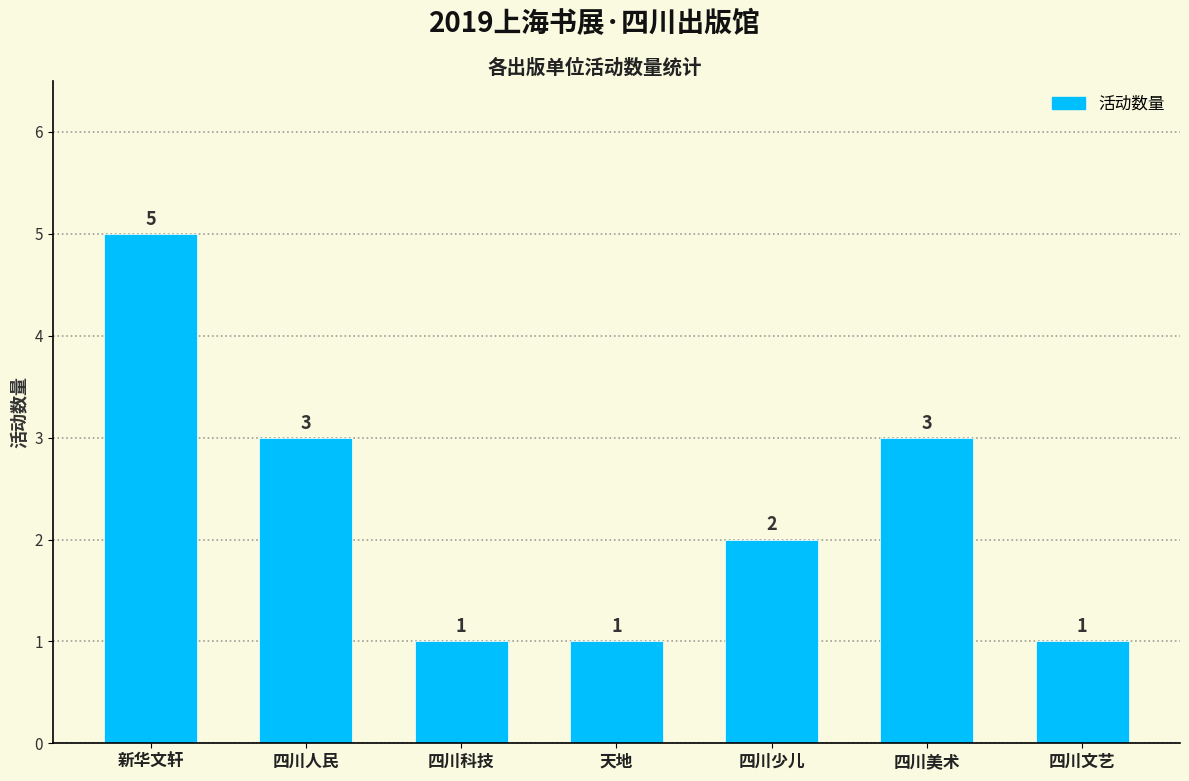

Reading right to left, list all the values displayed in this chart.

1	3	2	1	1	3	5